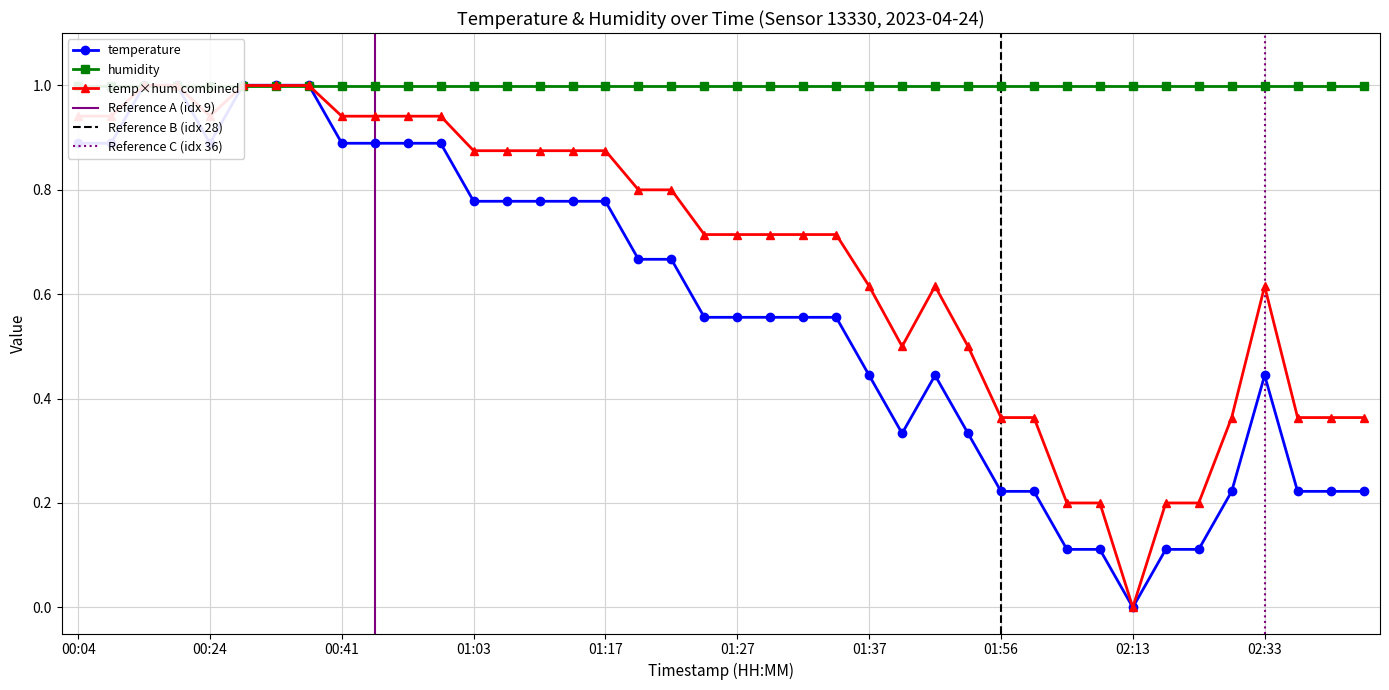

Rank the categories by value from lowest to highest.

02:13, 02:06, 02:11, 02:21, 02:23, 01:56, 02:01, 02:26, 02:38, 02:40, 02:45, 01:39, 01:49, 01:37, 01:47, 02:33, 01:25, 01:27, 01:30, 01:32, 01:35, 01:20, 01:22, 01:03, 01:05, 01:08, 01:10, 01:17, 00:04, 00:07, 00:24, 00:41, 00:51, 00:53, 00:58, 00:09, 00:12, 00:29, 00:34, 00:36